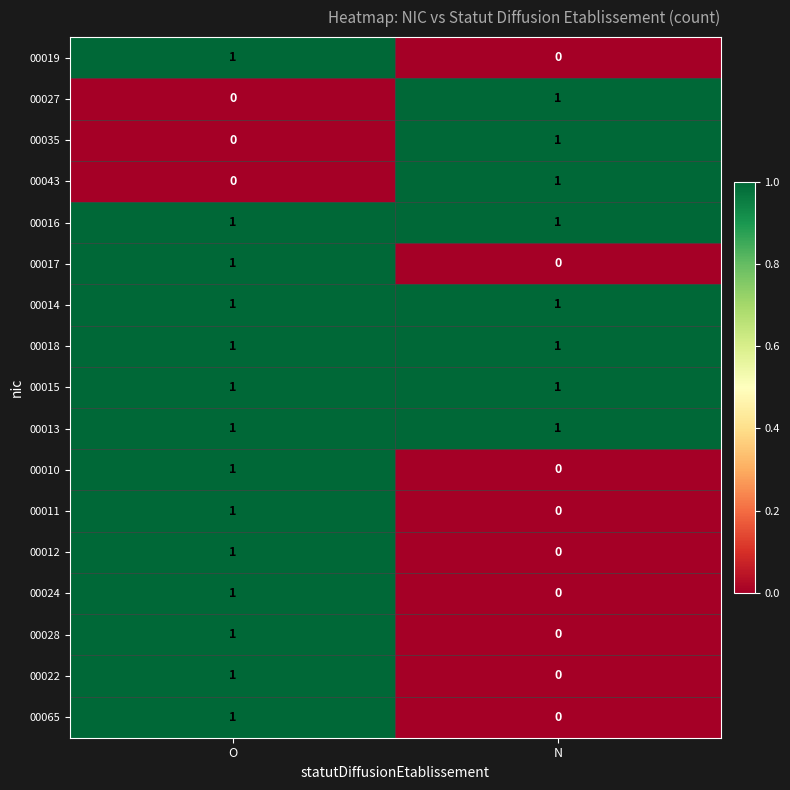

At how many categories does at least one series exceed 0?

2